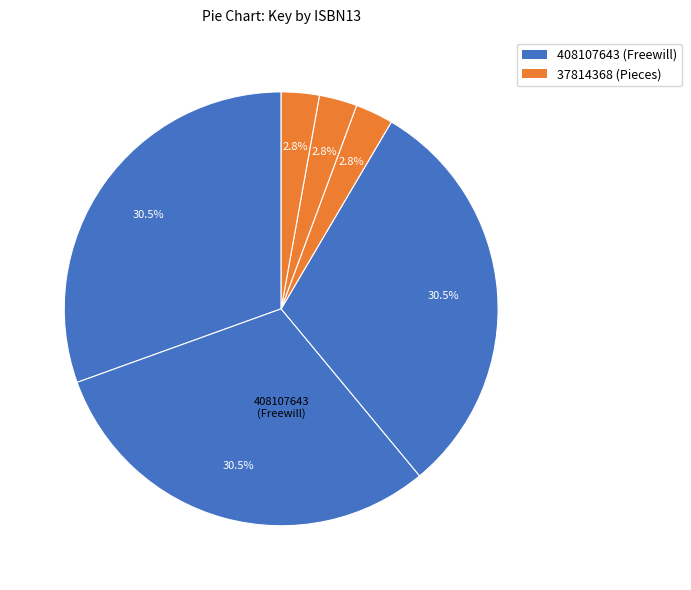

To the nearest percent, what is the difference between the largest and smallest slice percentages?

28%